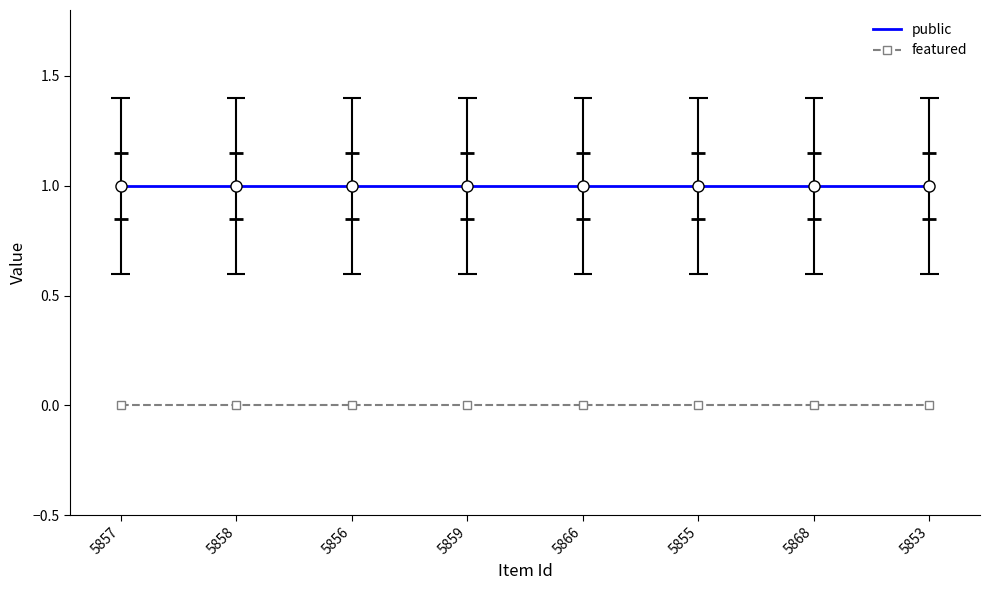

What are all the series names shown in the legend?

public, featured